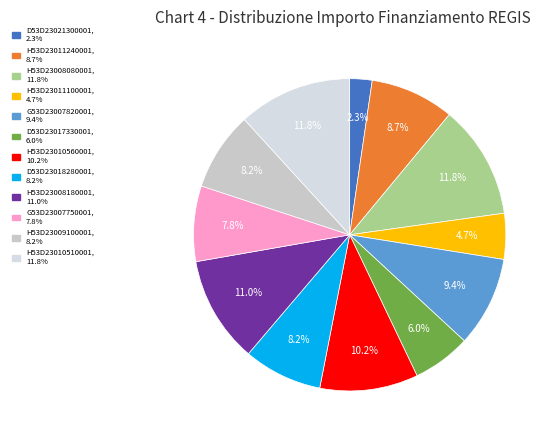

The H53D23010560001 slice represents 1% of the pie. True or false?

False